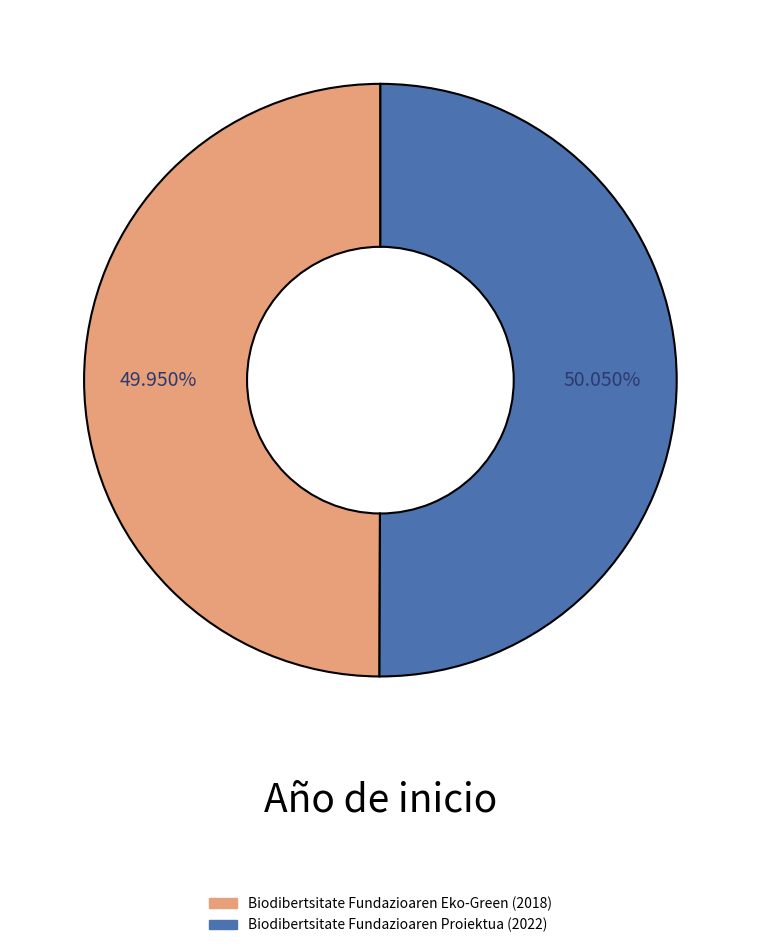

Does any single category account for the majority?

Yes